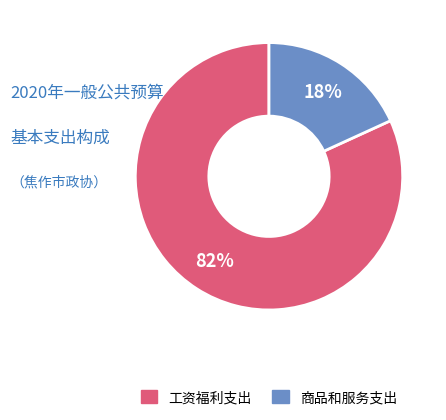

To the nearest percent, what percentage of the pie is 商品和服务支出?

18%